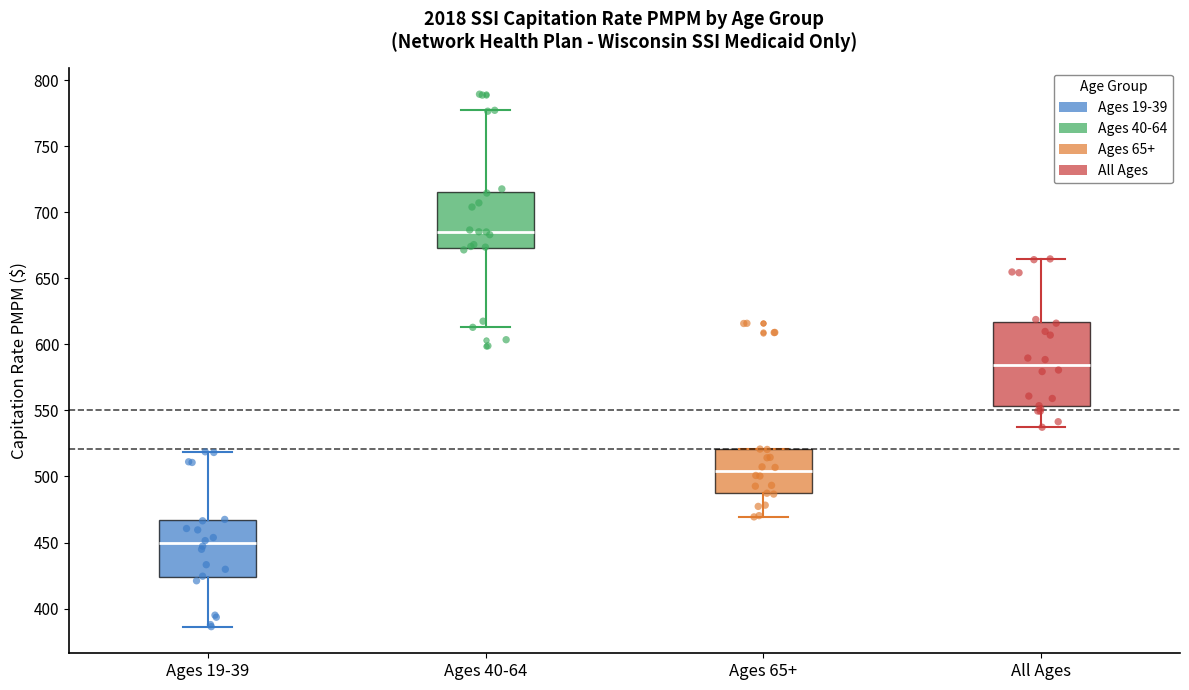

Reading left to right, transcribe this box plot: for each box, give where its median line is, the range the box spans, and where its two whiskers end, as read against the y-axis. The values are not printed on the chart, so give them approximately, as read against the axis.

Ages 19-39: median 450, box 425 to 465, whiskers 385 to 520
Ages 40-64: median 685, box 675 to 715, whiskers 615 to 775
Ages 65+: median 505, box 485 to 520, whiskers 470 to 520
All Ages: median 585, box 555 to 615, whiskers 535 to 665